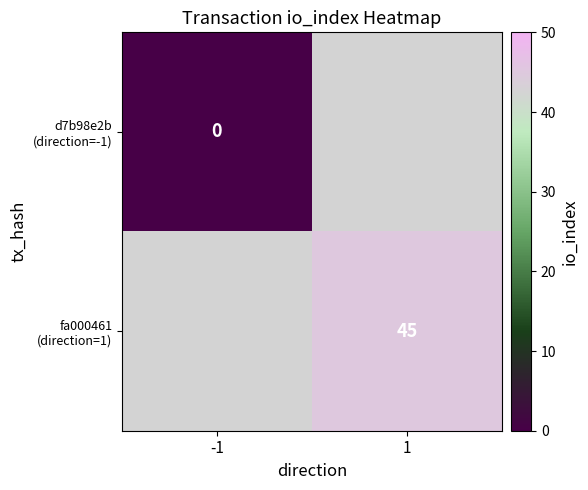

At which label does d7b98e2b (direction=-1) reach its peak?

-1